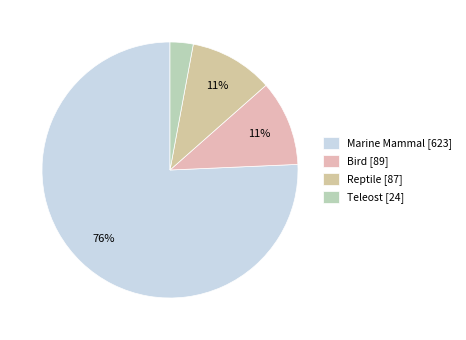

Rank the categories by value from lowest to highest.

Teleost, Reptile, Bird, Marine Mammal